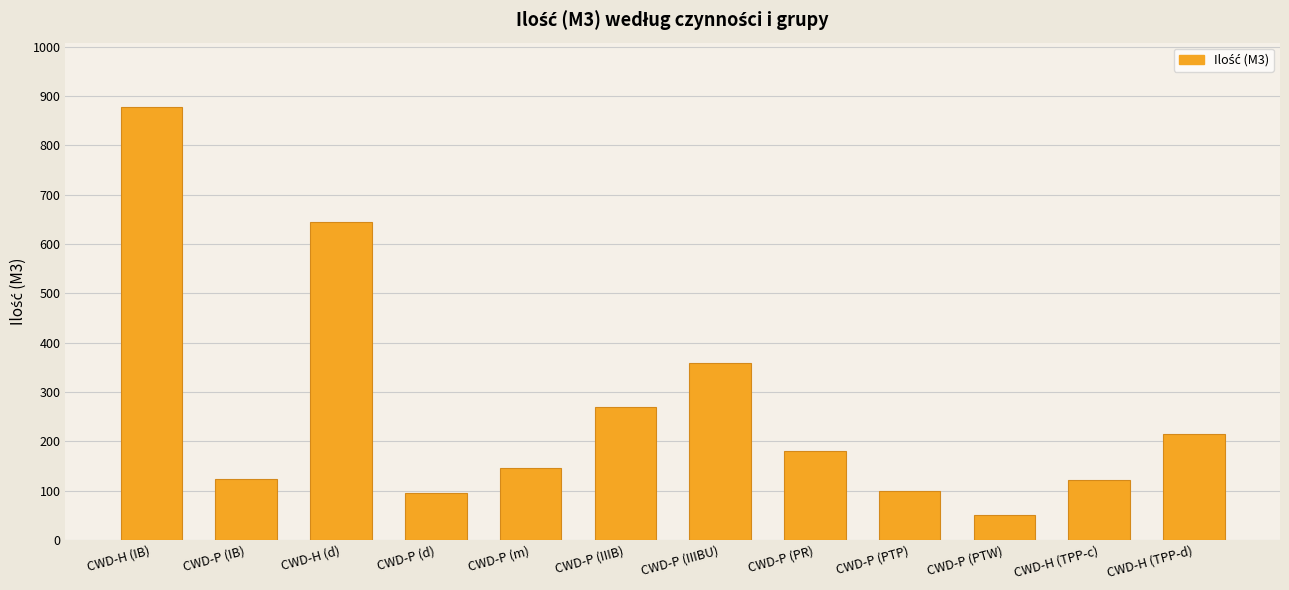

Which has a higher value, CWD-P (IIIBU) or CWD-P (m)?

CWD-P (IIIBU)